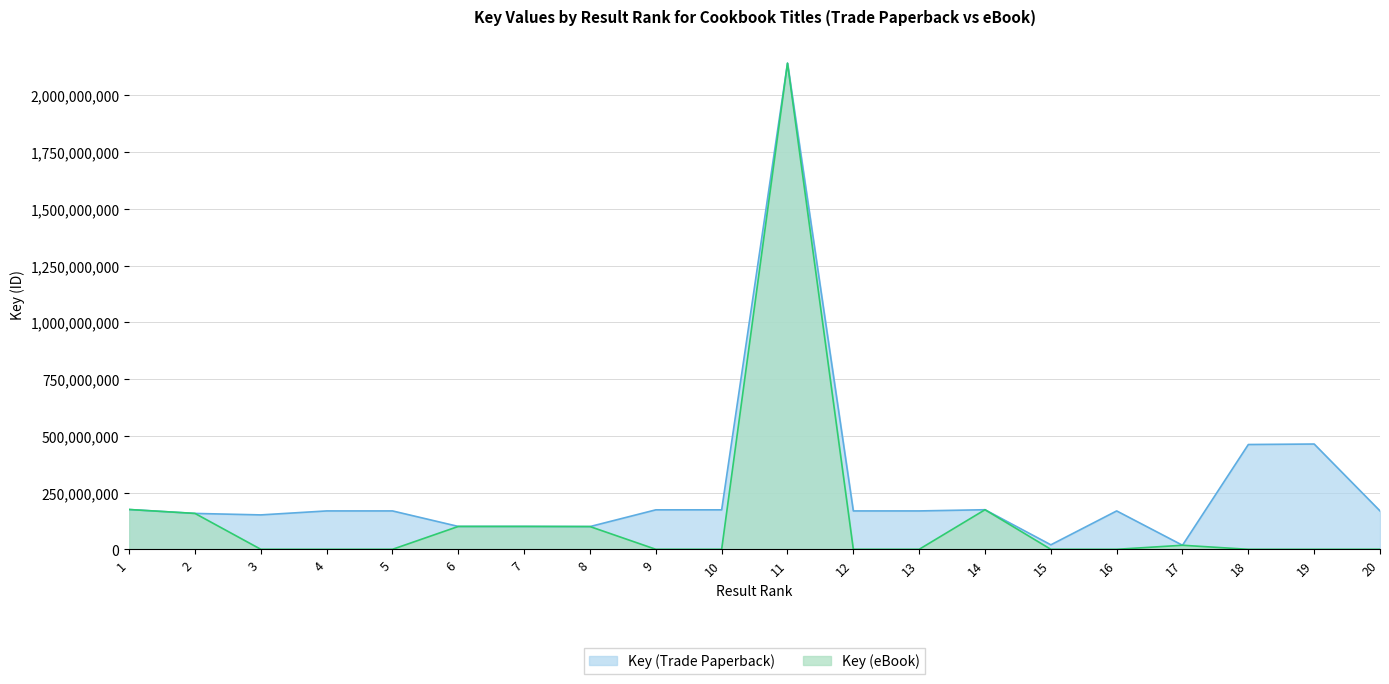

Which series has the largest total across all categories?

Key (Trade Paperback)